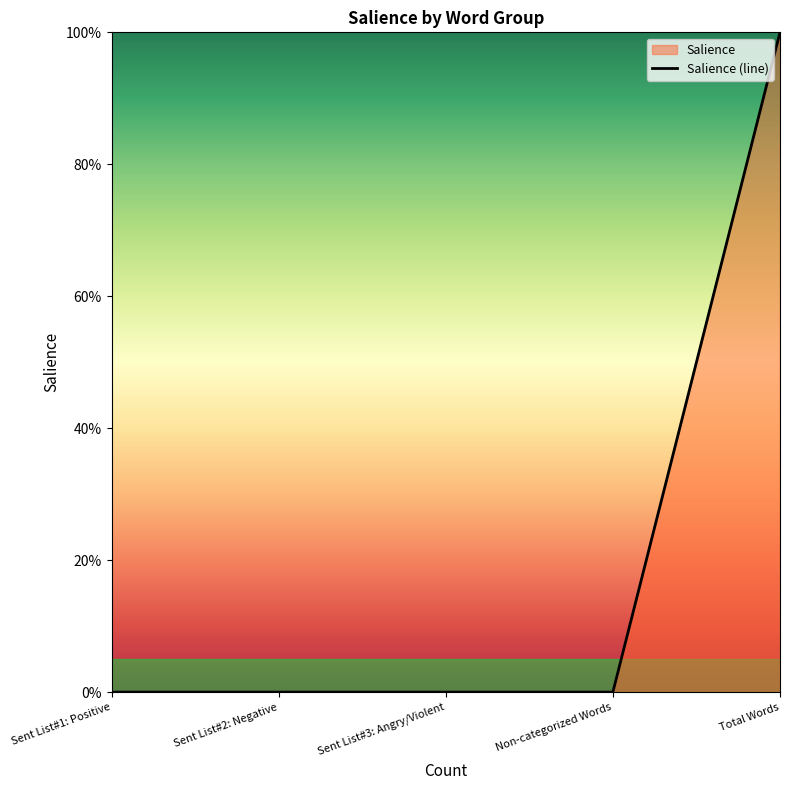

How many lines are shown in the chart?

1